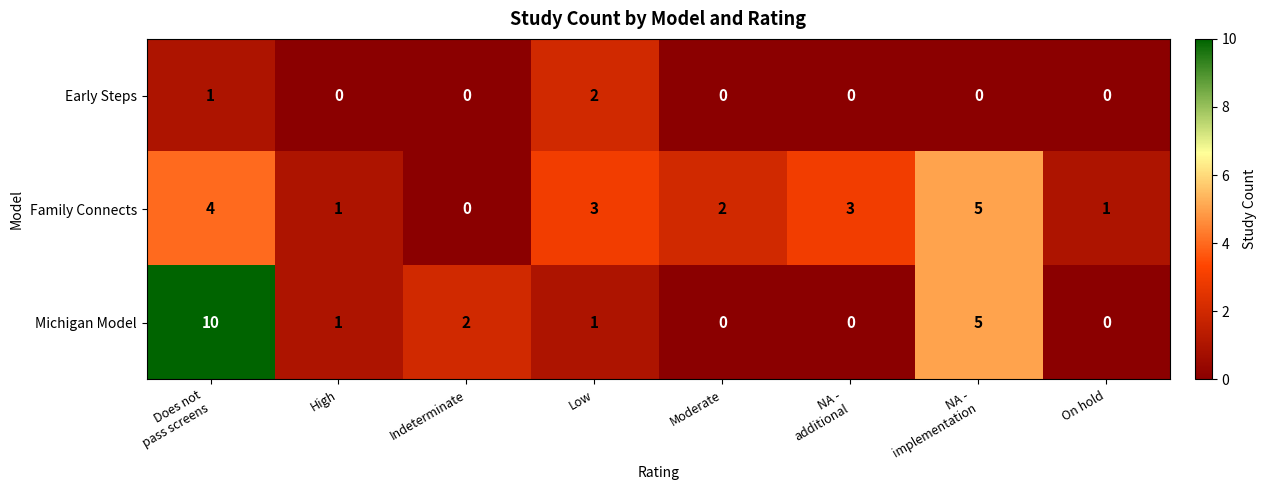

Reading right to left, transcribe all the data shown in this chart.

Early Steps: 0	0	0	0	2	0	0	1
Family Connects: 1	5	3	2	3	0	1	4
Michigan Model: 0	5	0	0	1	2	1	10